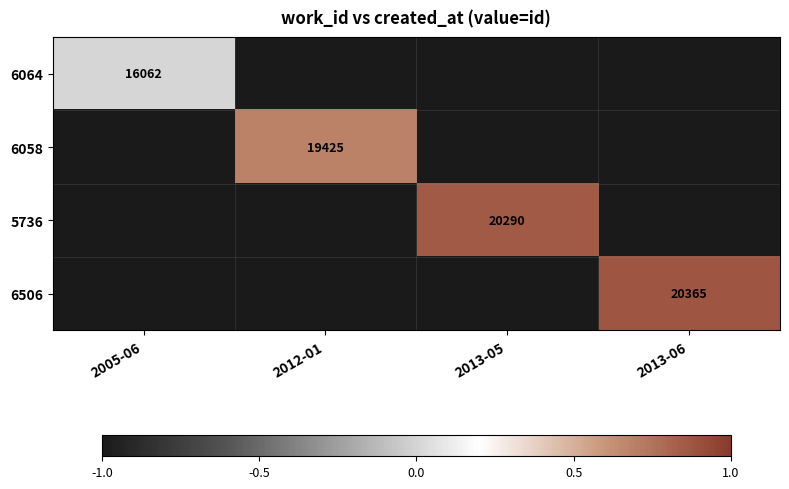

The value of 6506 at 2012-01 is -0.4. True or false?

False